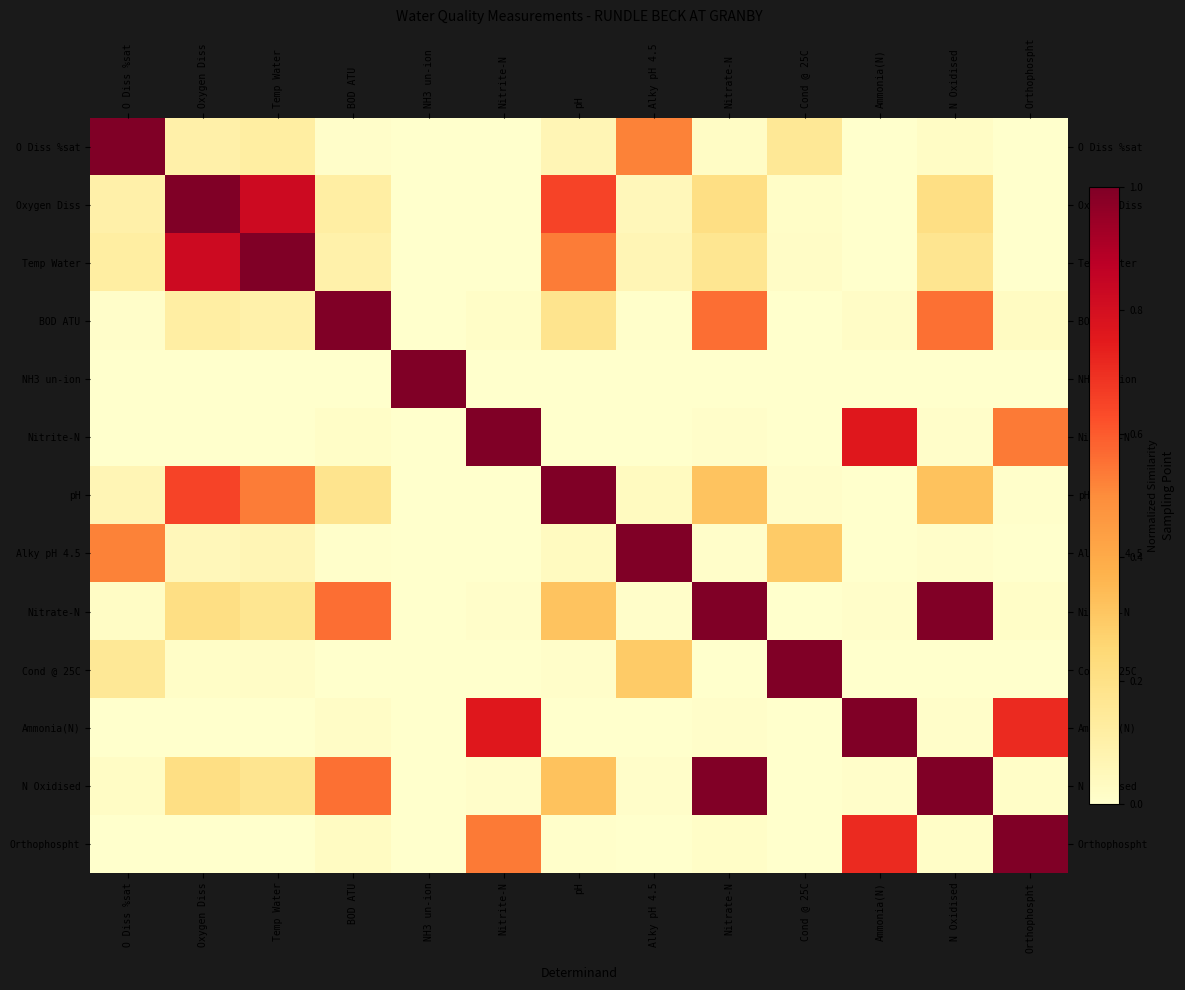

At which category is the sum across all series the highest?

N Oxidised